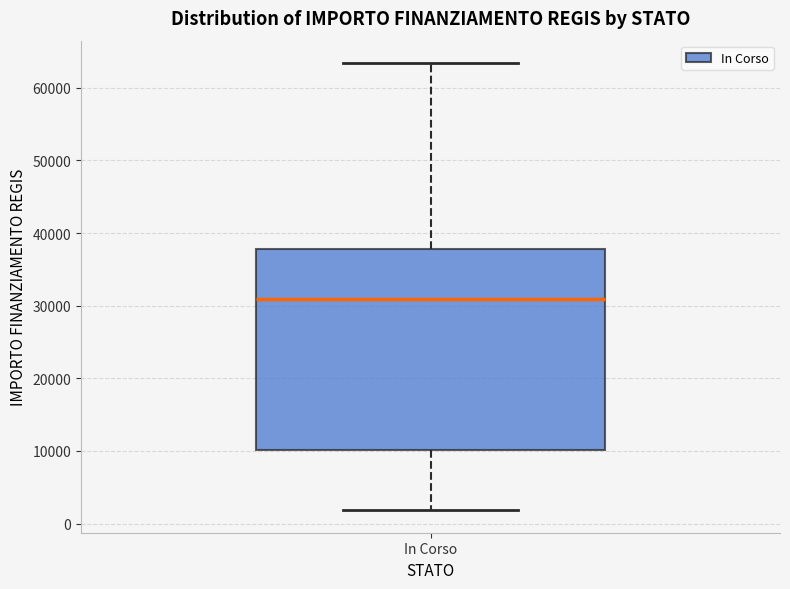

Where is the lower edge of the box for In Corso on the y-axis? The values are not printed on the chart, so give them approximately, as read against the axis.

10000